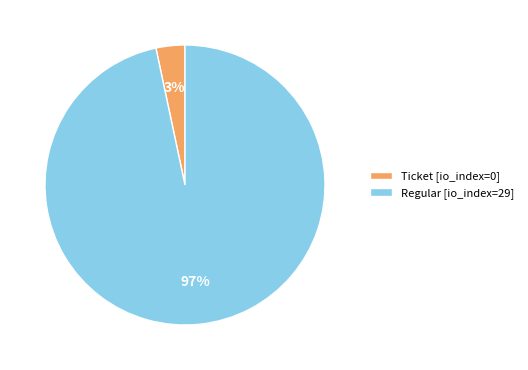

Rank the categories by value from highest to lowest.

Regular [io_index=29], Ticket [io_index=0]